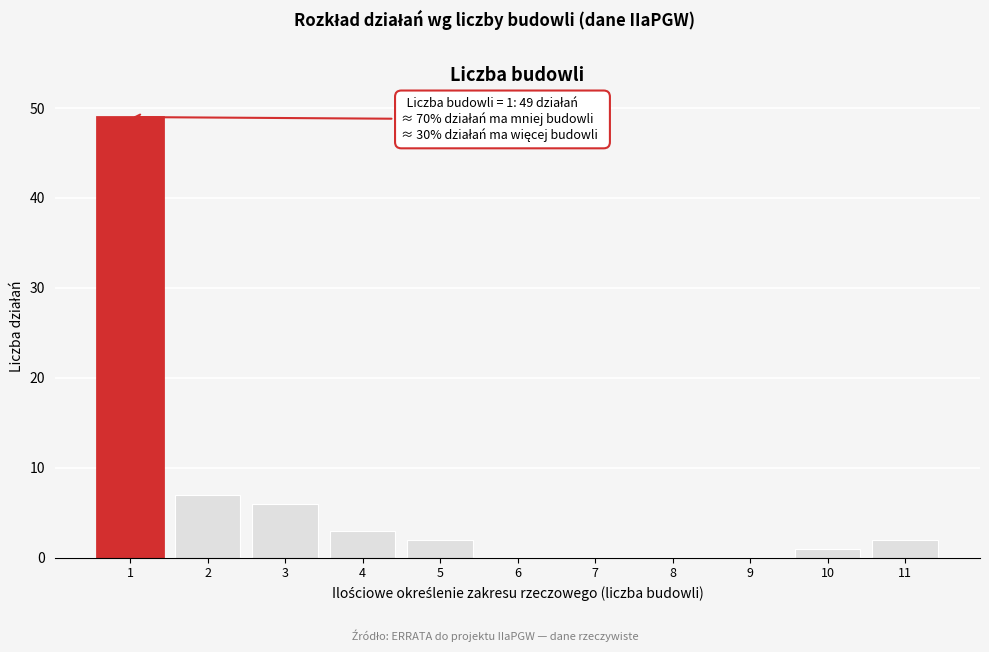

Which range on the x-axis has the tallest bar?

0.5 to 1.5